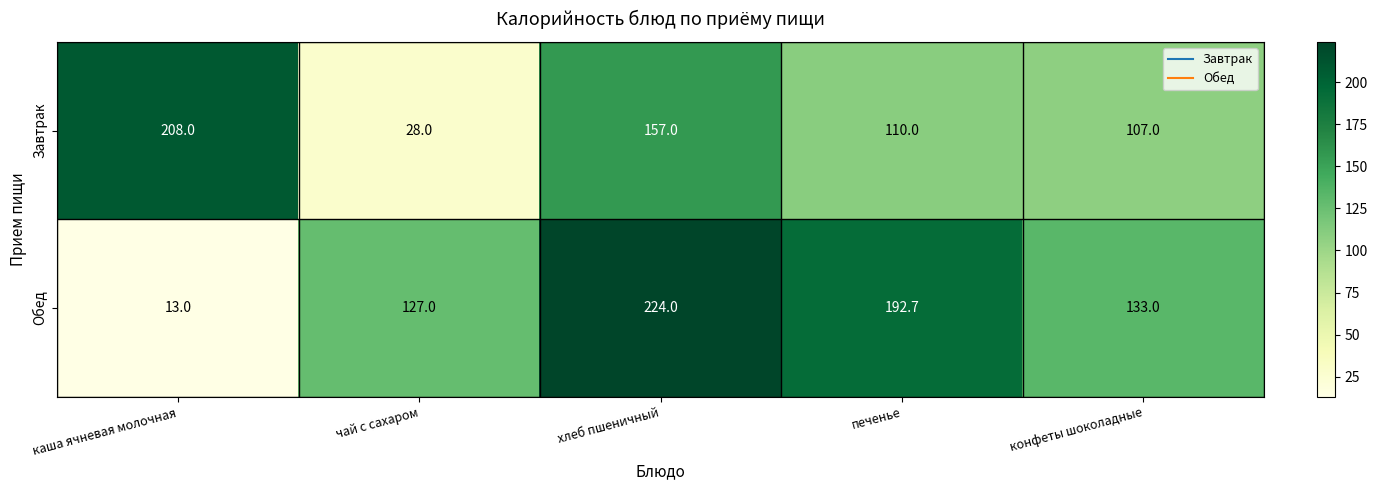

What is the sum of all Завтрак values?

610.0